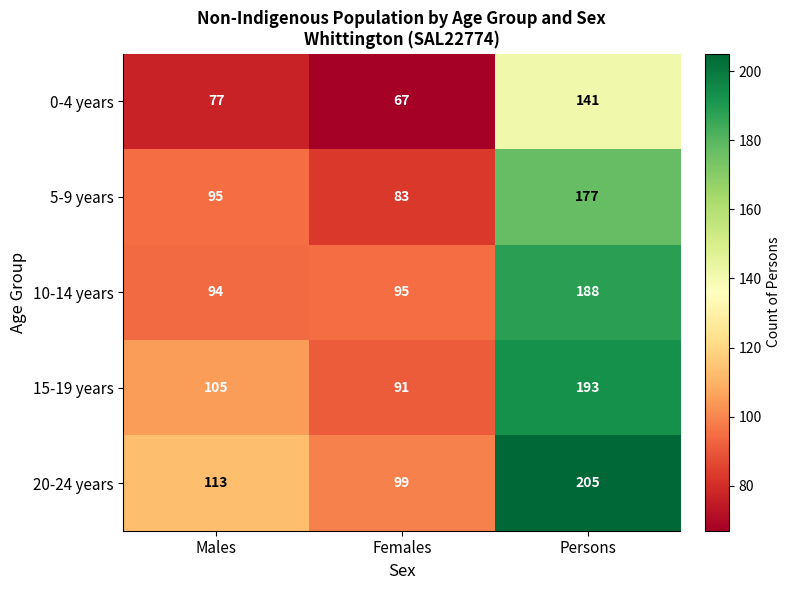

The 20-24 years series shows 205 at Persons. True or false?

True